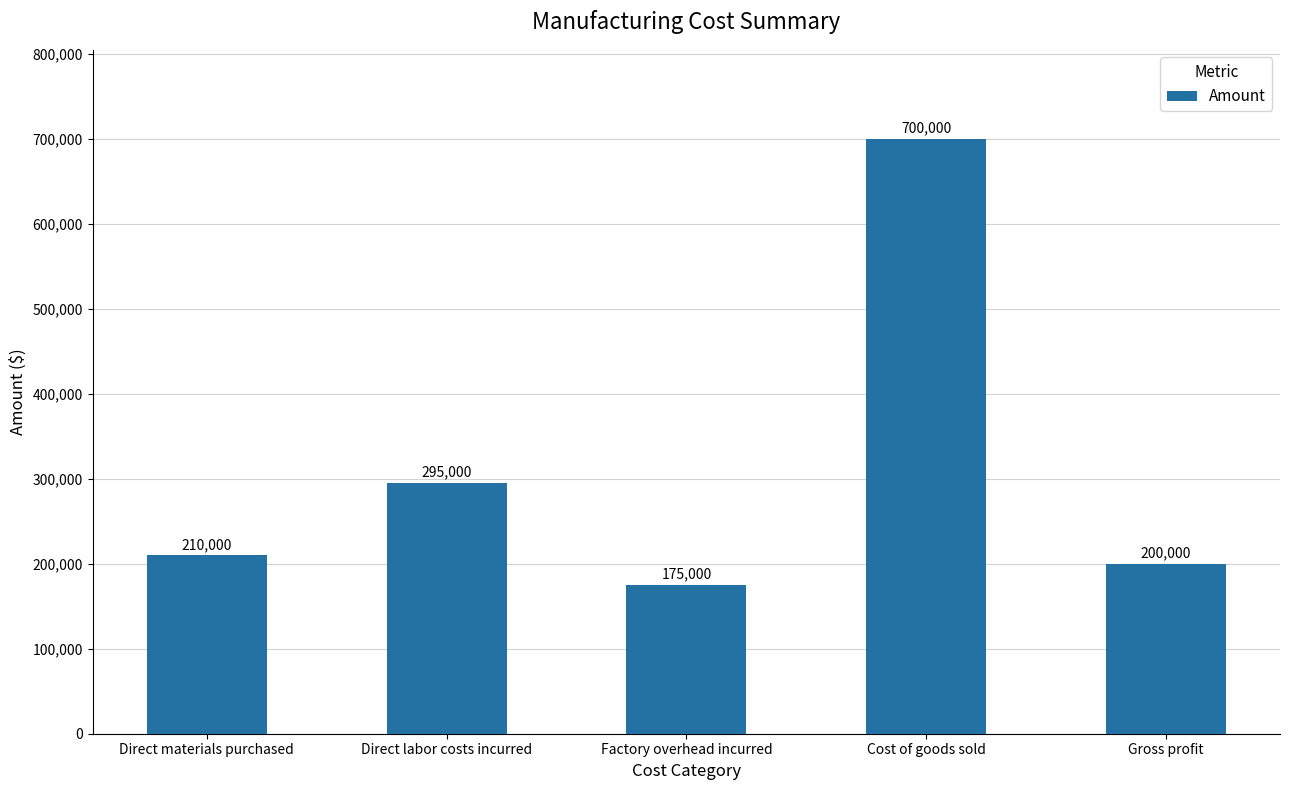

Rank the categories by value from highest to lowest.

Cost of goods sold, Direct labor costs incurred, Direct materials purchased, Gross profit, Factory overhead incurred